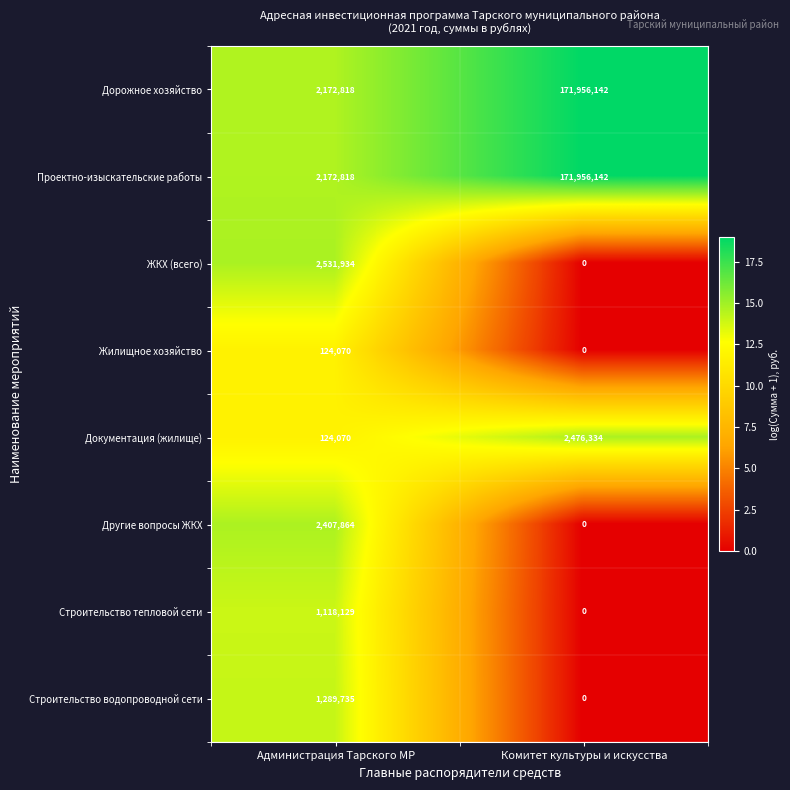

What is the spread (max minus min) of values at Комитет культуры и искусства?

171956142